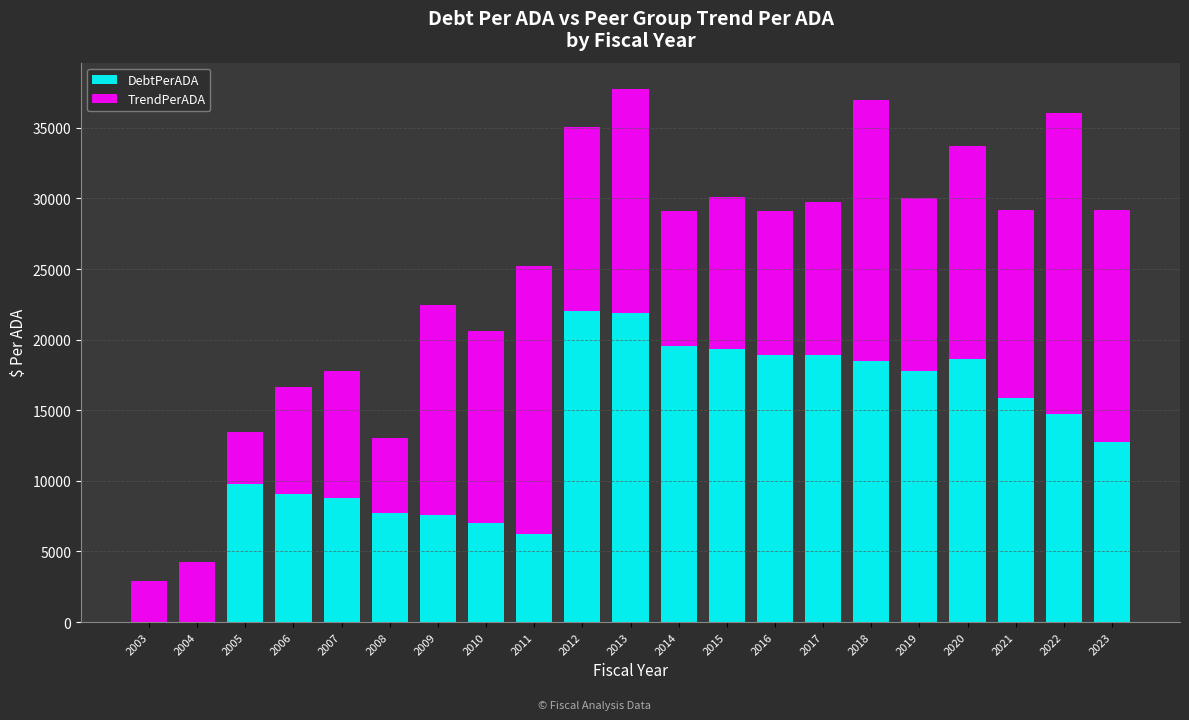

The value of DebtPerADA at 2022 is 14763.1. True or false?

True